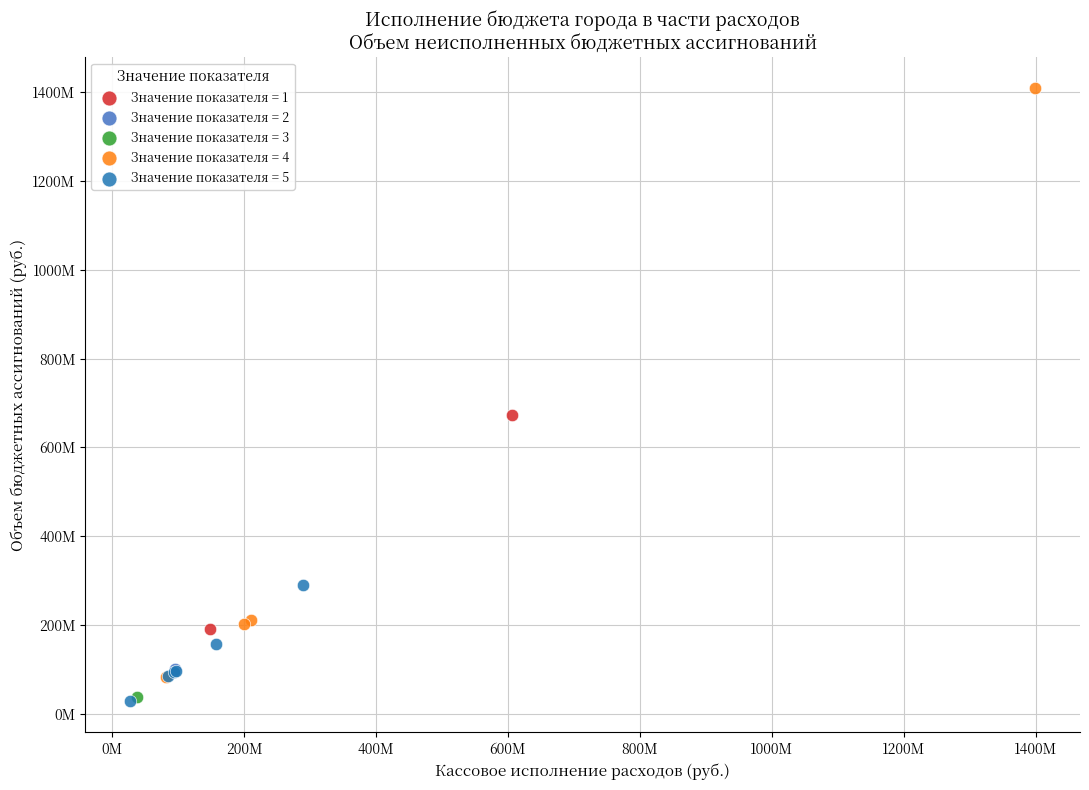

Which series contains the highest Y value?

Значение показателя = 4